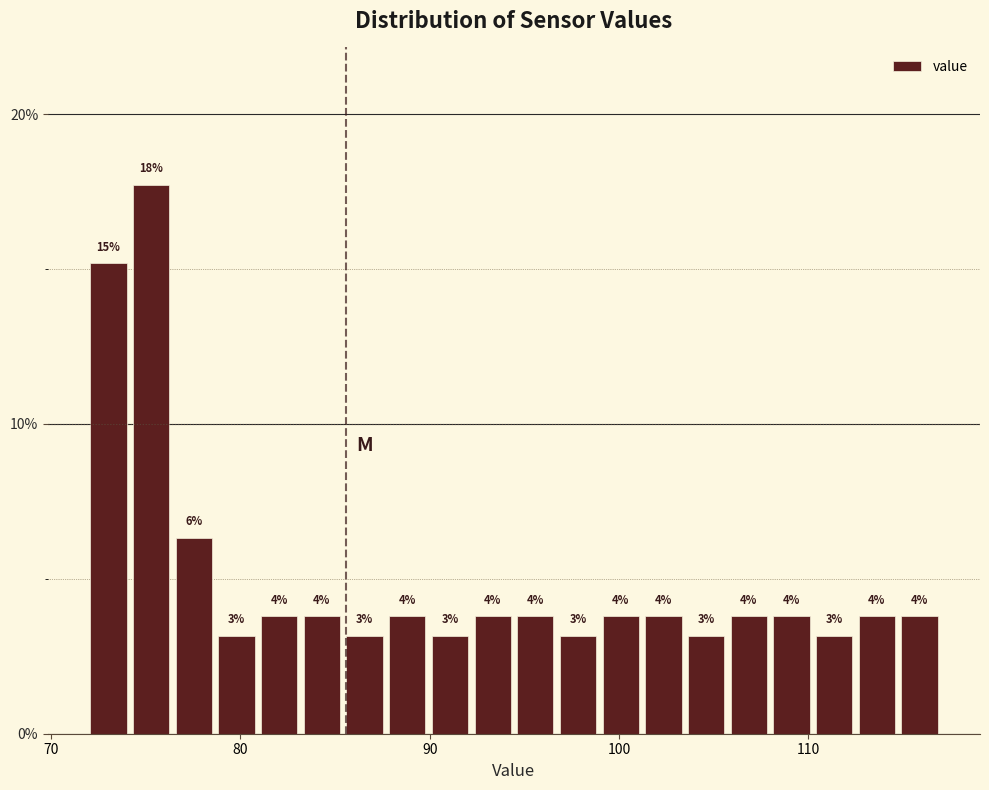

Read against the x-axis, roughly where is the centre of the tallest bar?

75